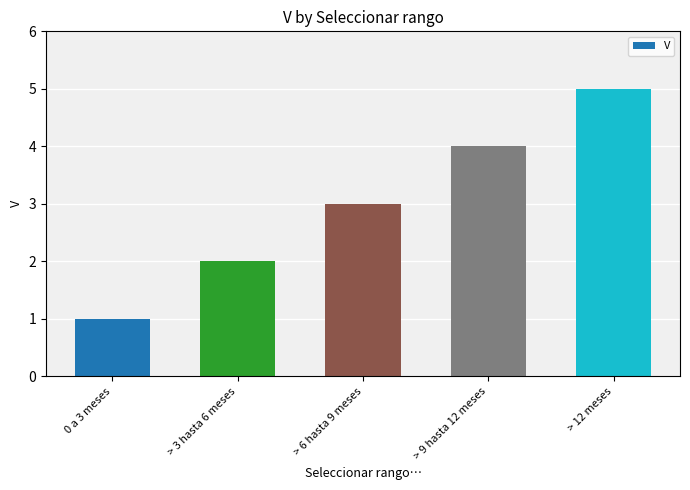

What is the ratio of the value at > 9 hasta 12 meses to the value at > 3 hasta 6 meses?

2.0